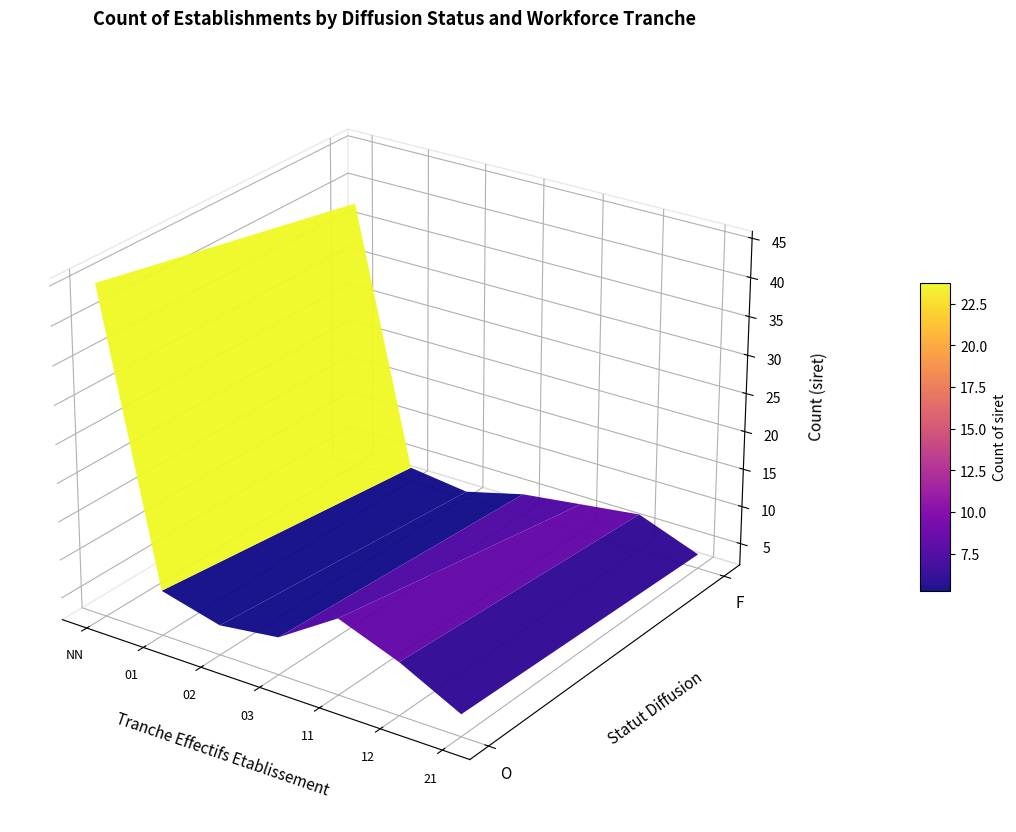

Is it true that the value at O_03 is 4?

False